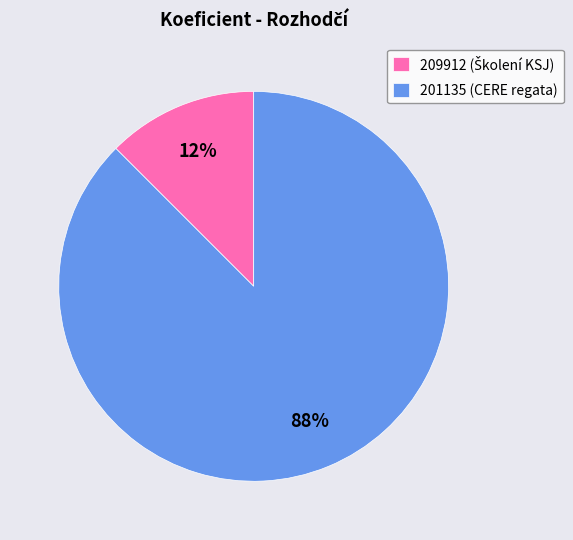

To the nearest percent, what is the average slice percentage?

50%